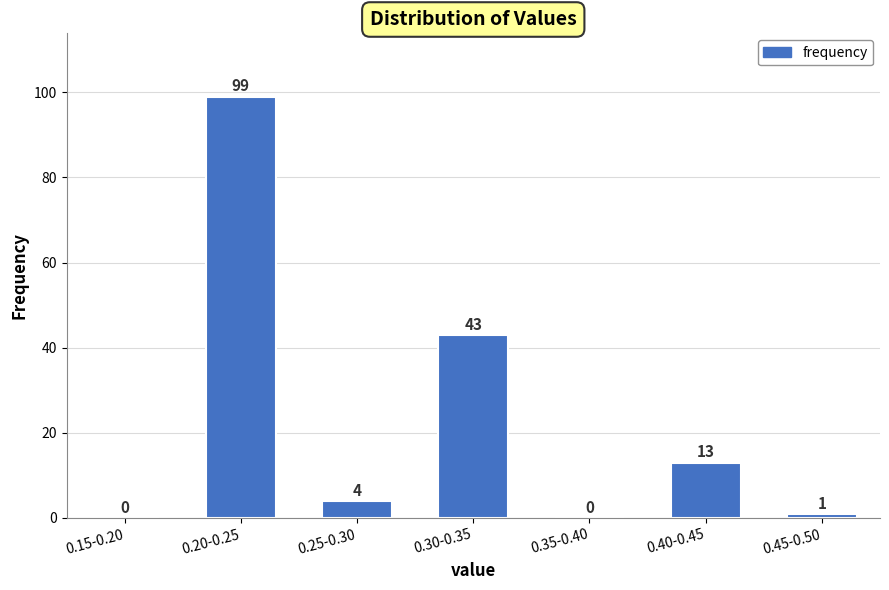

Reading left to right, transcribe all the data shown in this chart.

0.15-0.20=0	0.20-0.25=99	0.25-0.30=4	0.30-0.35=43	0.35-0.40=0	0.40-0.45=13	0.45-0.50=1